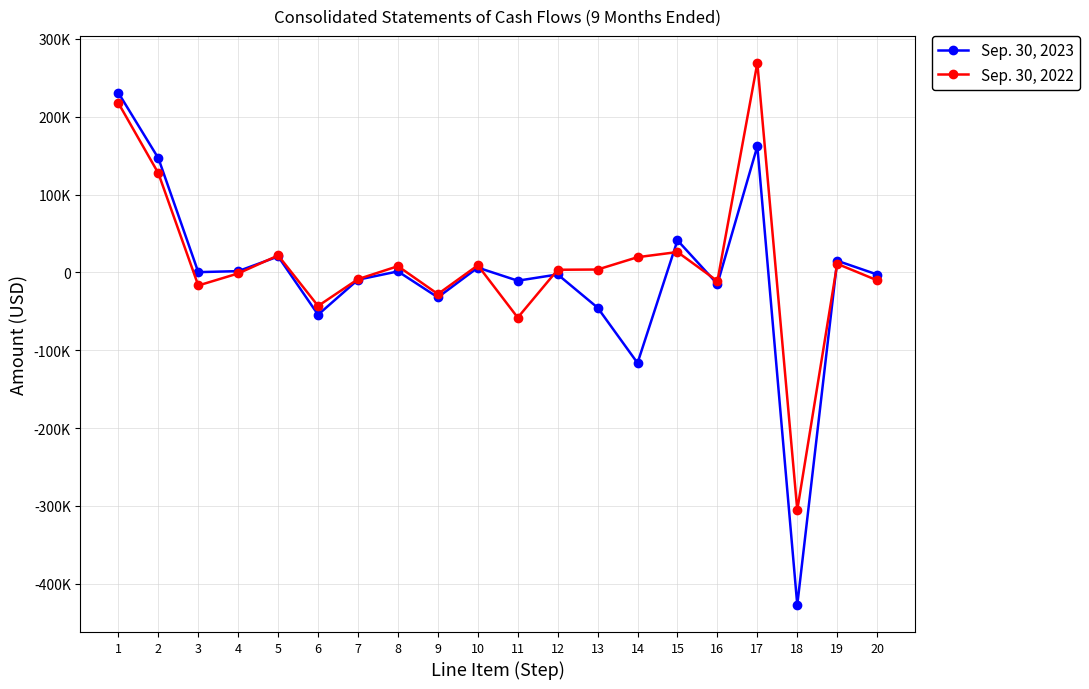

Is the value of Sep. 30, 2023 at 6 greater than the value of Sep. 30, 2022 at 15?

No